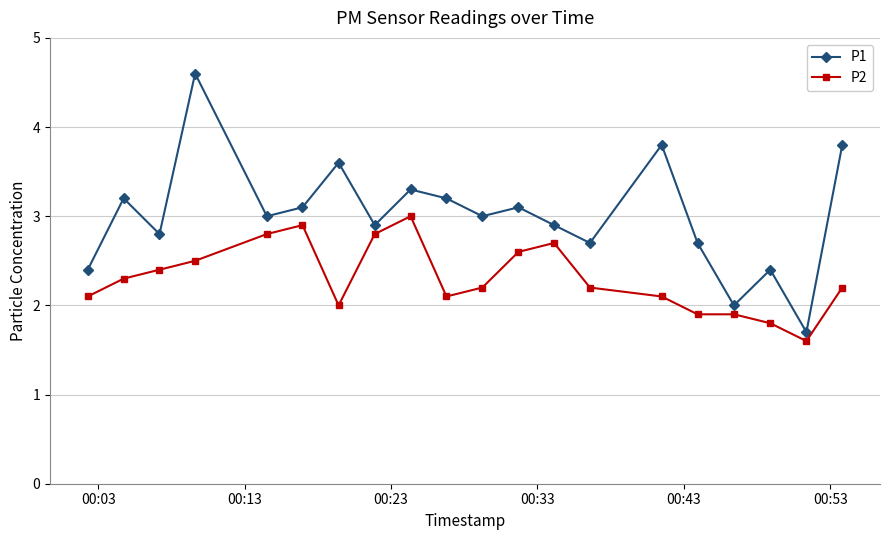

What is the value of the P2 point at the 20th from the left?

2.2